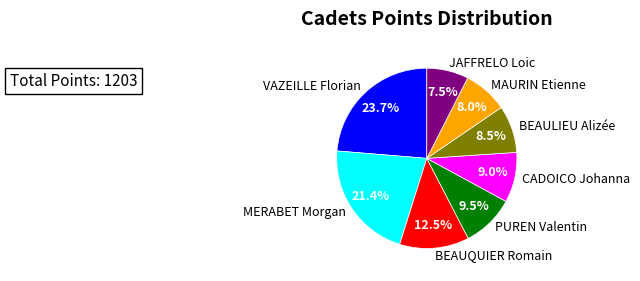

Which has a higher value, MAURIN Etienne or BEAUQUIER Romain?

BEAUQUIER Romain